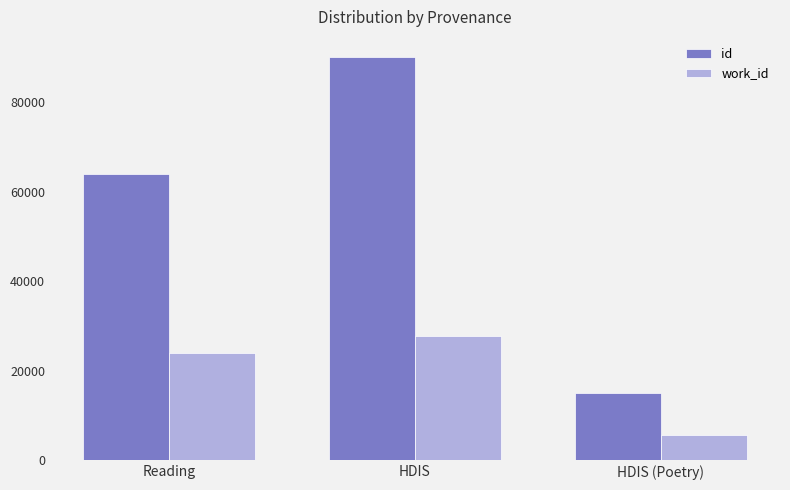

Reading right to left, extract all data points from this chart.

id: HDIS (Poetry)=15026	HDIS=90061	Reading=64037
work_id: HDIS (Poetry)=5615	HDIS=27670	Reading=24033